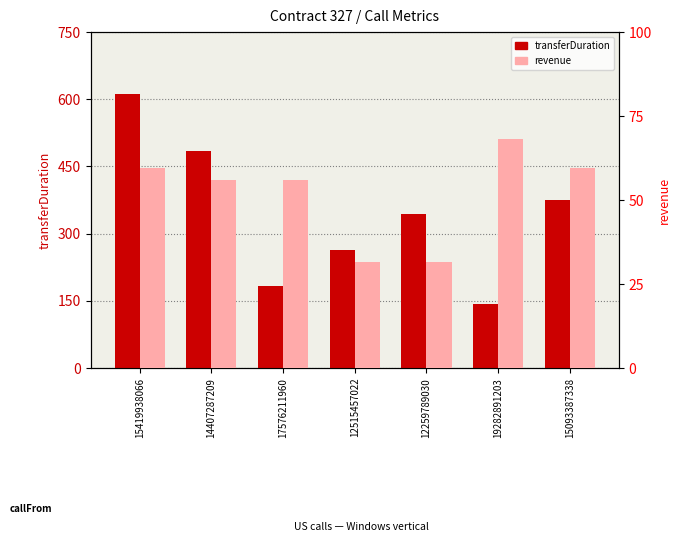

What is the approximate value of revenue at 15419938066?

59.5